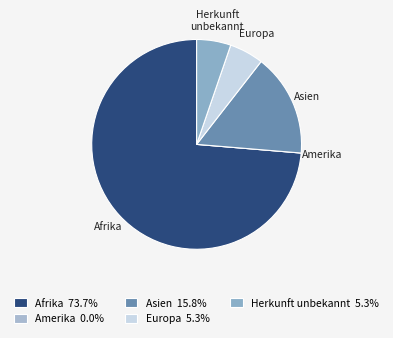

Which has a higher value, Herkunft unbekannt or Asien?

Asien